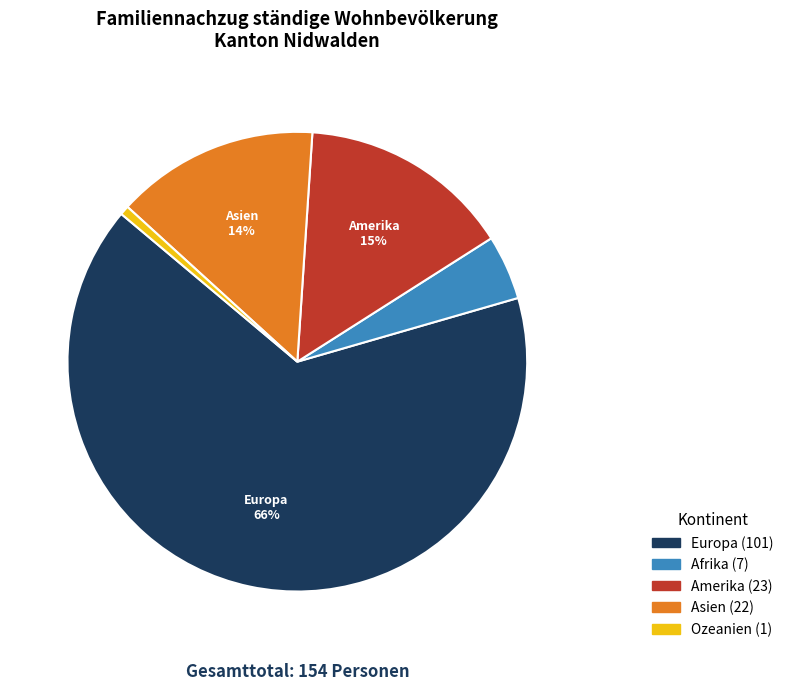

Combined, do Afrika and Europa account for over 50%?

Yes